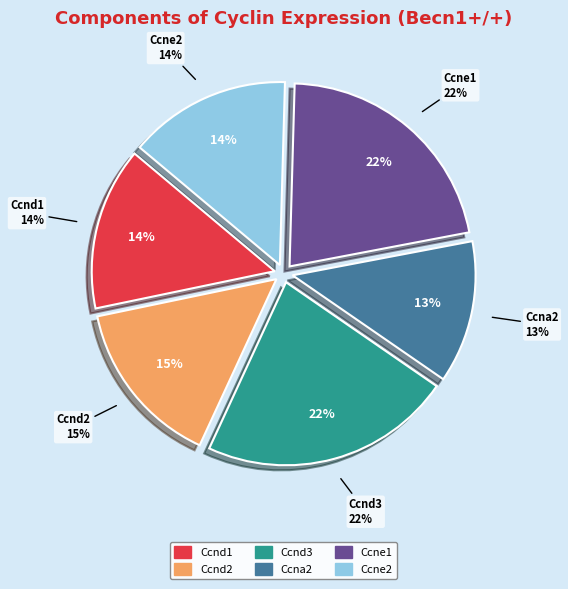

To the nearest percent, what portion does Ccnd3 represent?

22%